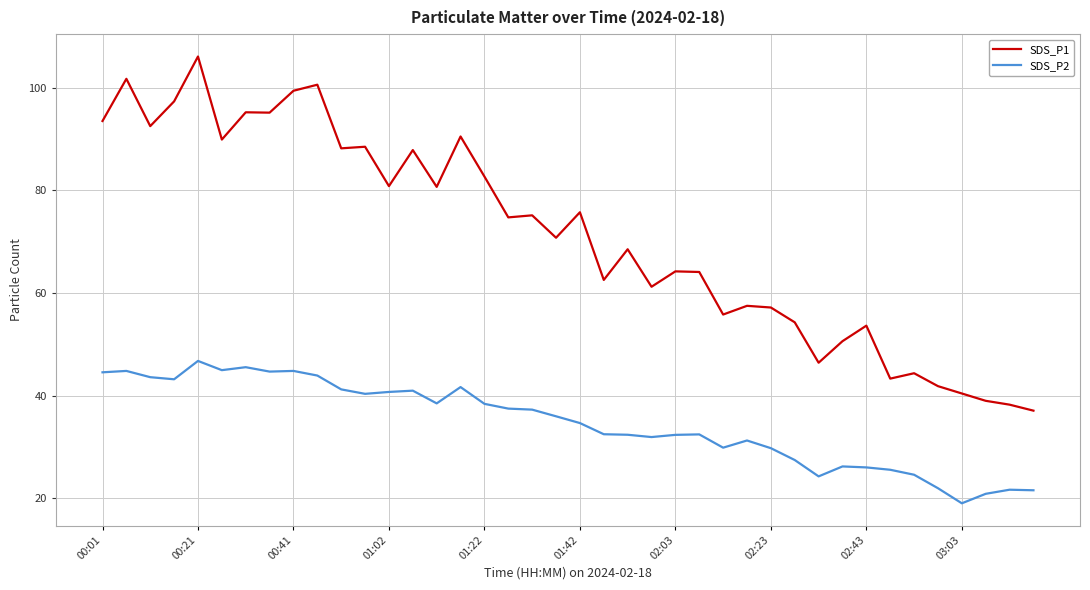

How many lines are shown in the chart?

2